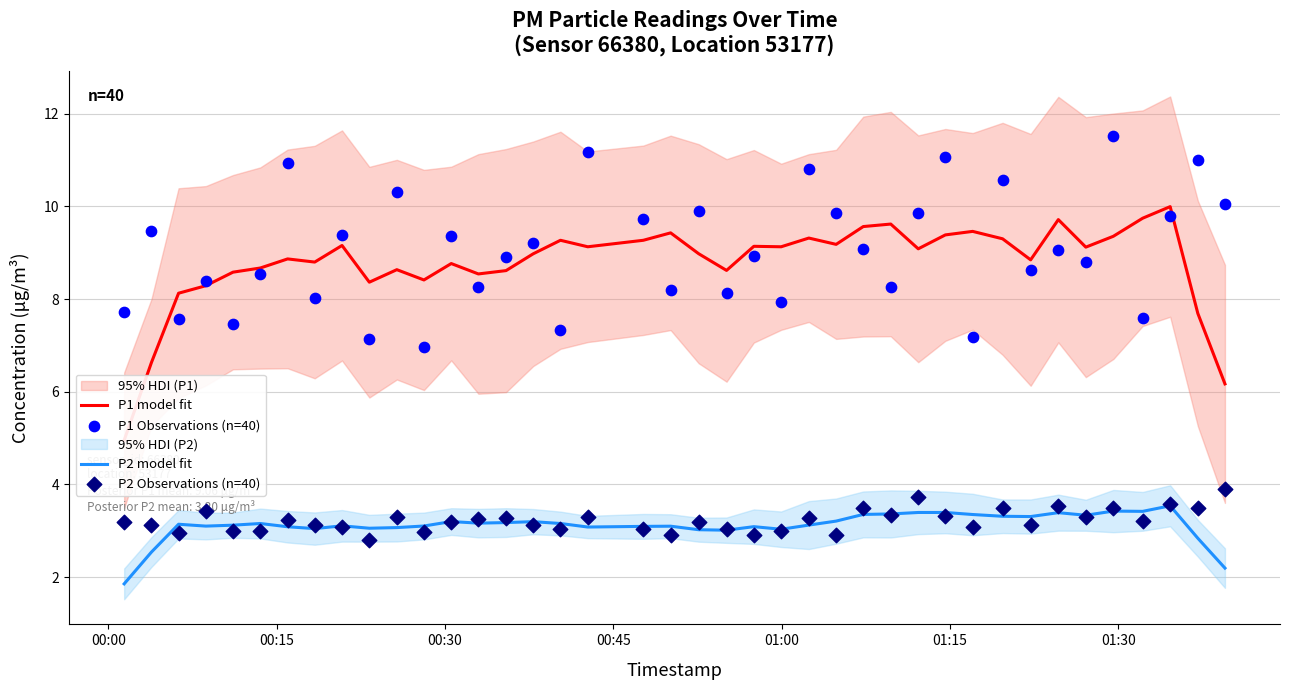

Which series contains the lowest Y value?

P2 model fit